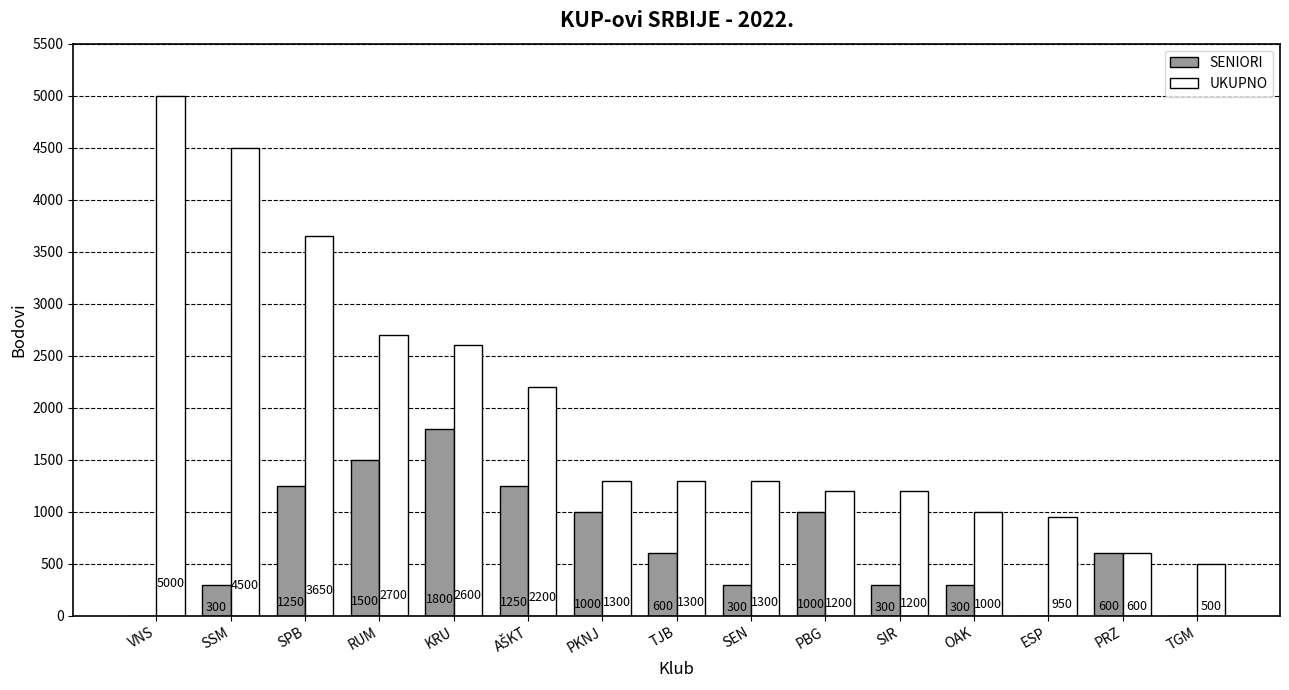

What is the sum of the SENIORI values at PBG and SSM?

1300